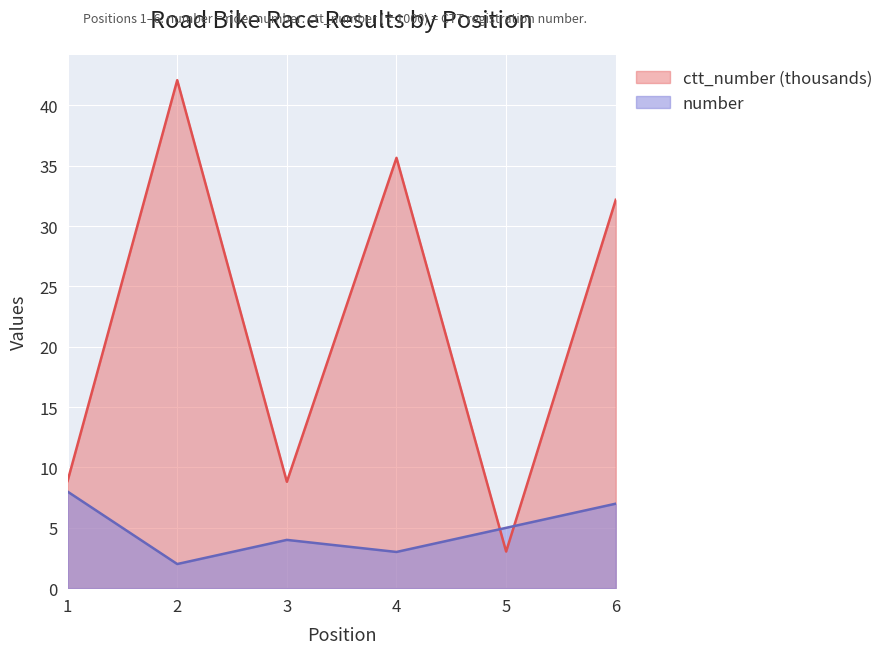

At which category is the sum across all series the highest?

2